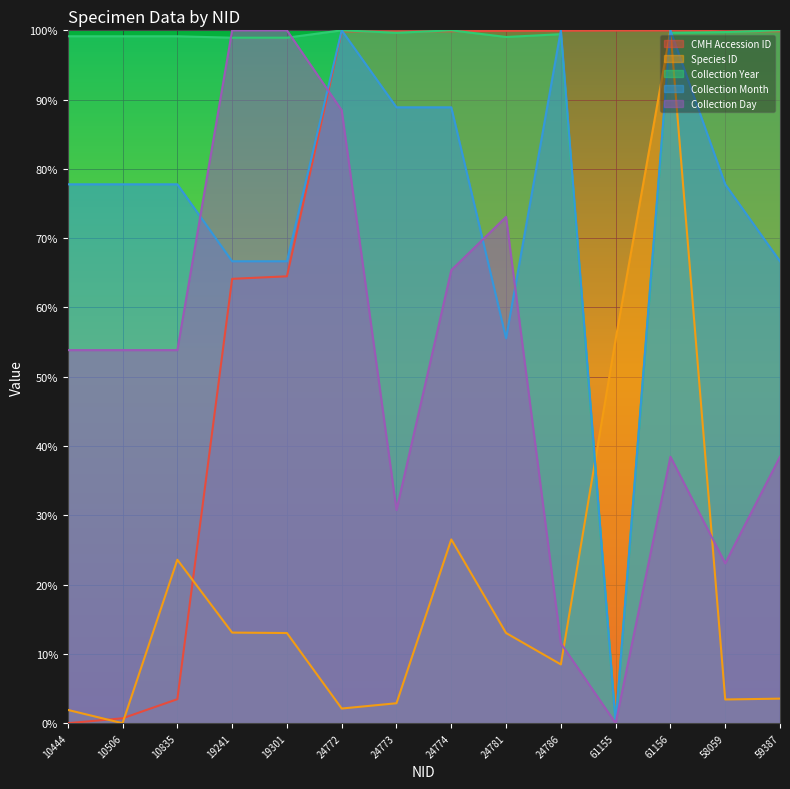

True or false: Species ID has a value of 152.1 at 61156.

False